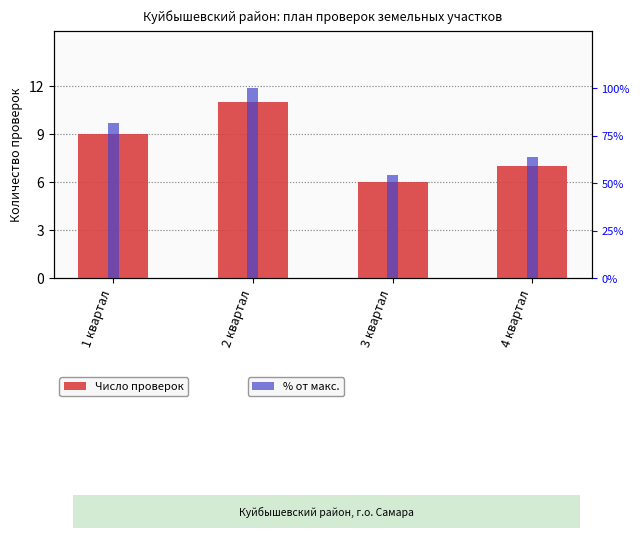

What is the maximum value for Число проверок?

11.0